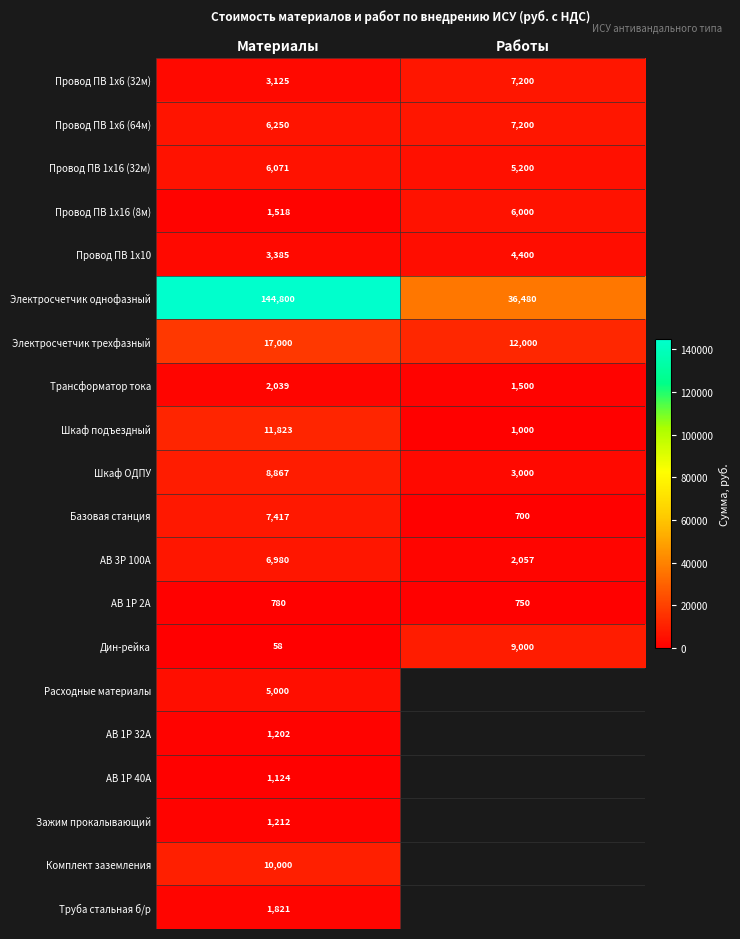

What is the highest value of the Базовая станция series?

7417.0